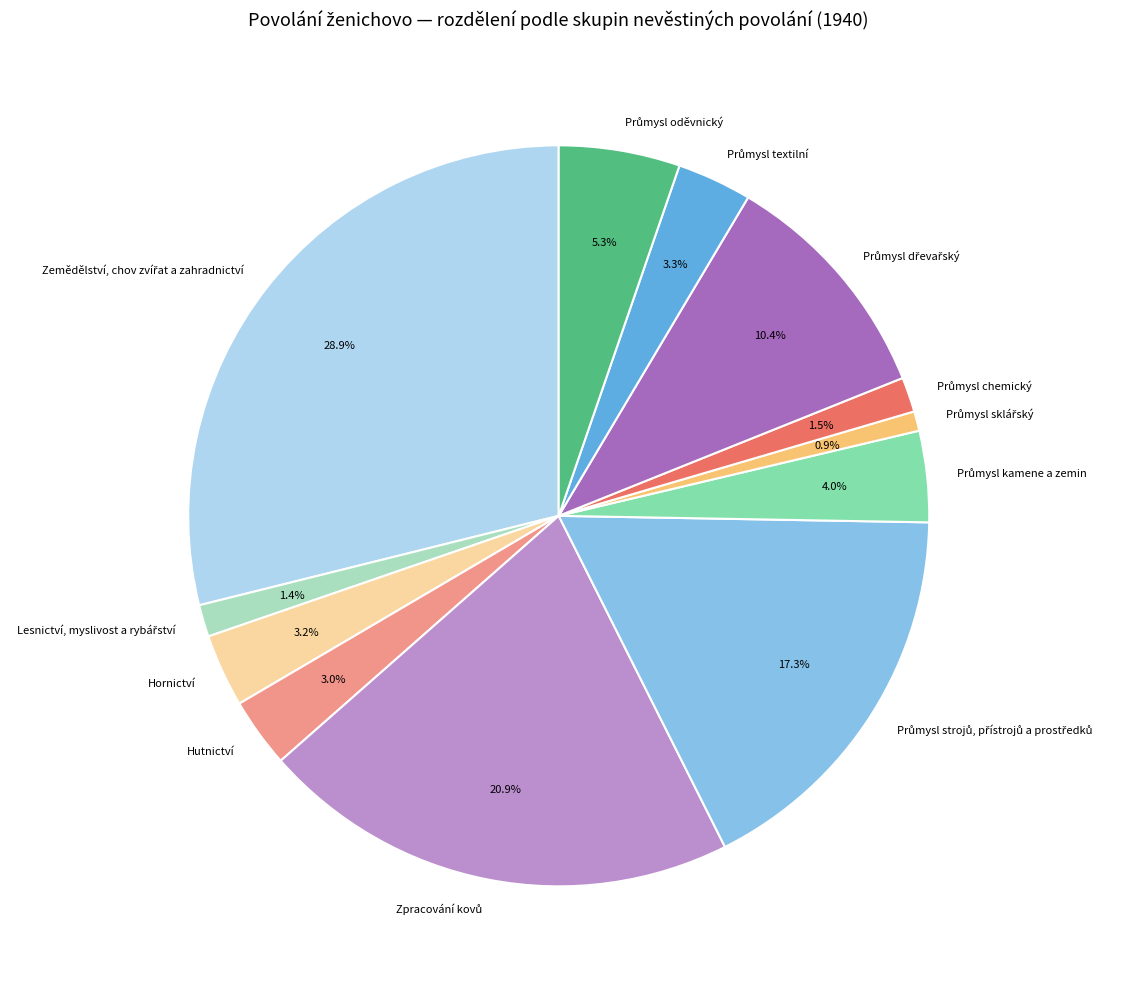

Is there a majority slice in this chart?

No